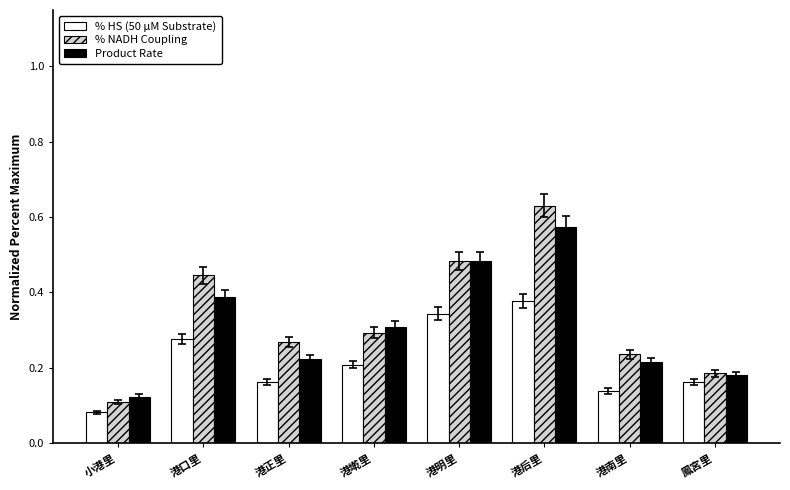

The value of Product Rate at 港正里 is 0.4. True or false?

False